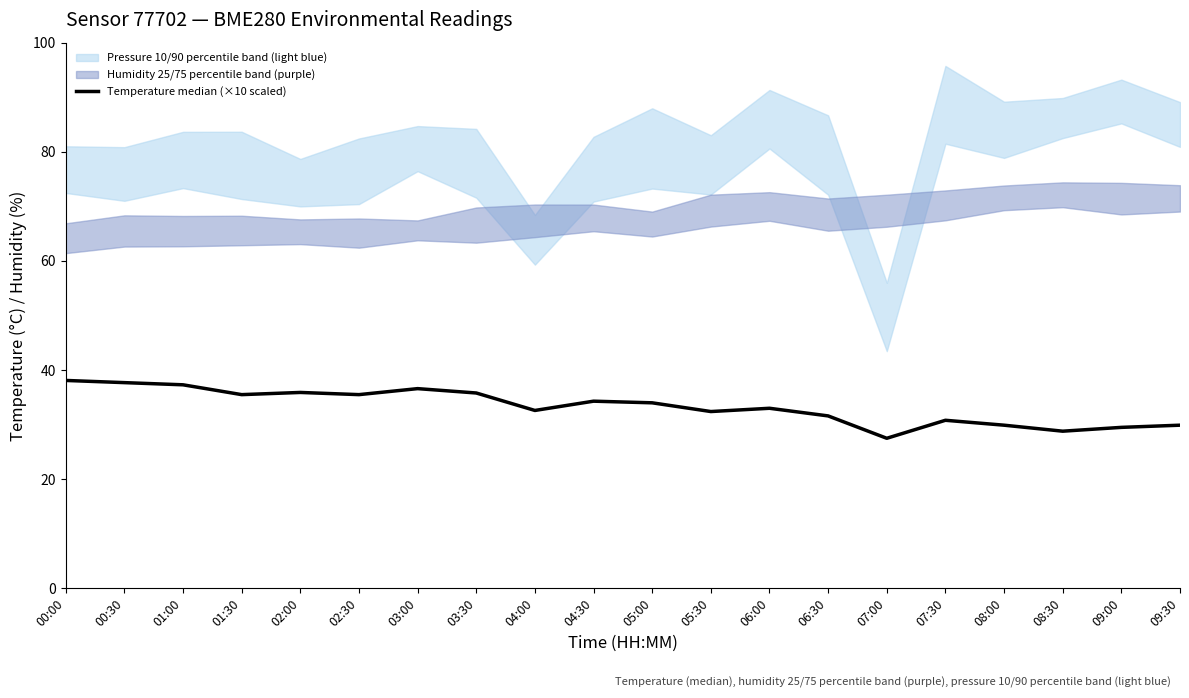

Does the chart have visible grid lines?

No